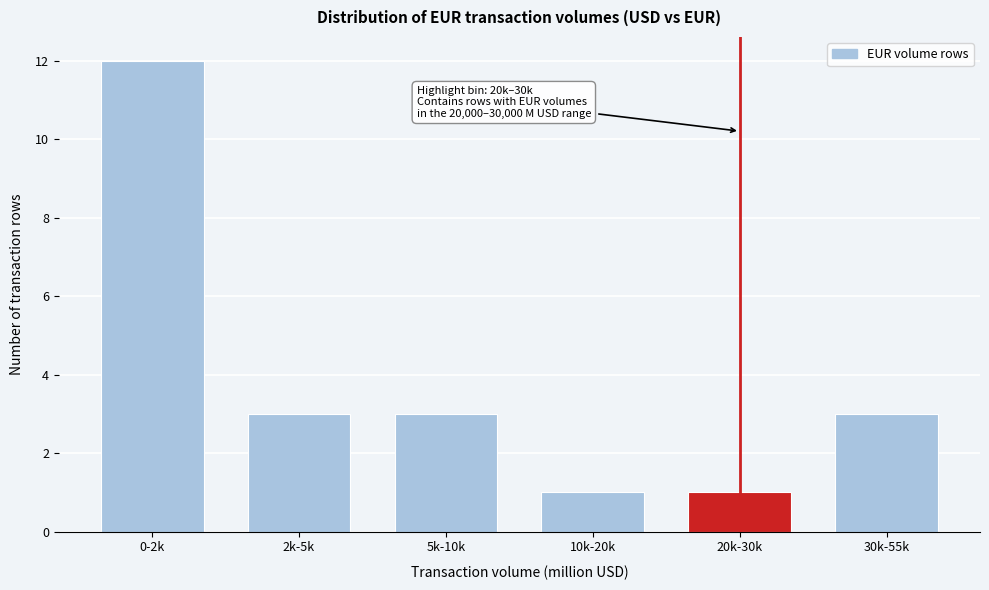

Reading right to left, extract all data points from this chart.

30k-55k=3	20k-30k=1	10k-20k=1	5k-10k=3	2k-5k=3	0-2k=12